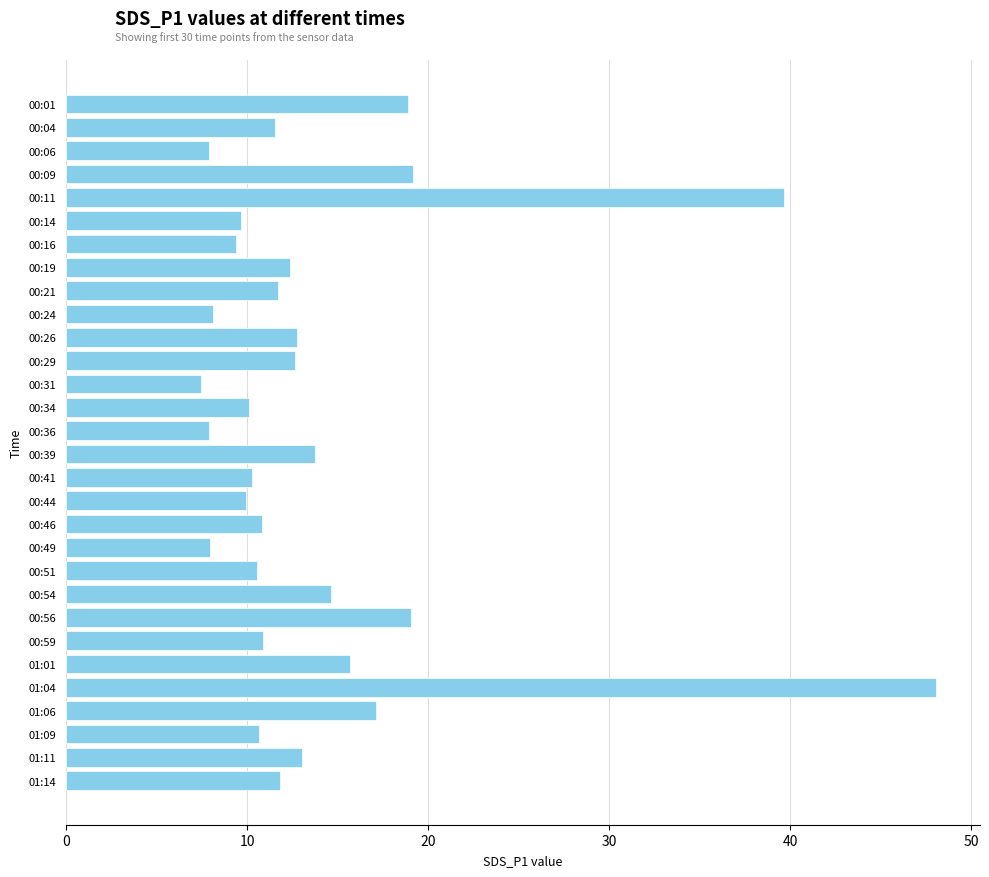

What is the change in value from 00:09 to 00:44?

-9.2